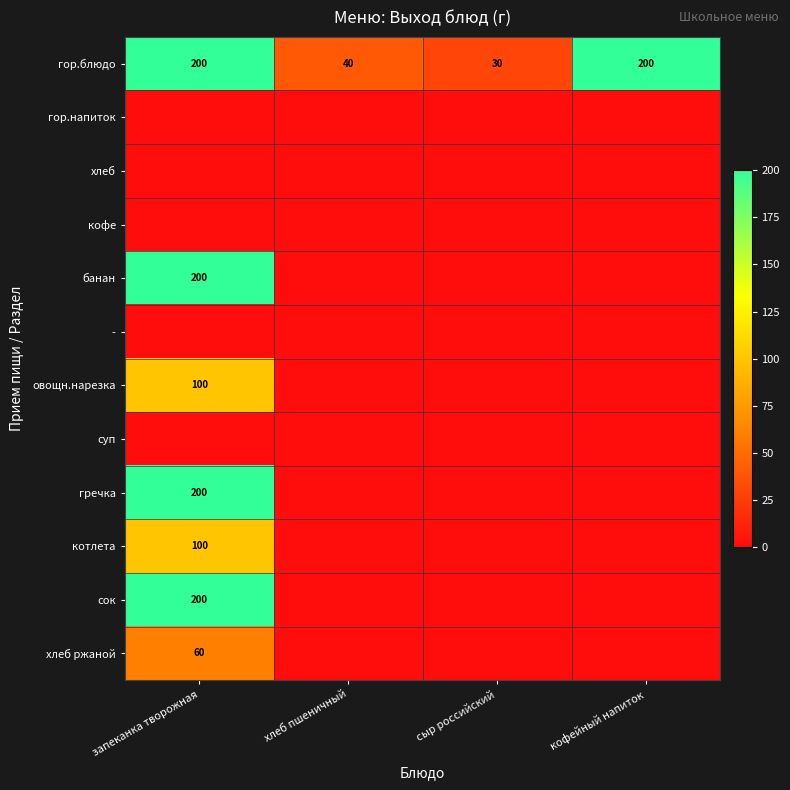

The - series shows 0 at запеканка творожная. True or false?

True